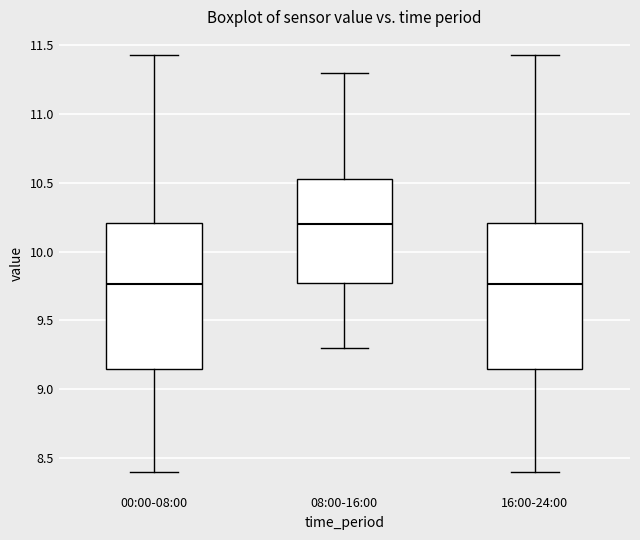

Where does the median line of the box for 00:00-08:00 sit on the y-axis? The values are not printed on the chart, so give them approximately, as read against the axis.

9.75